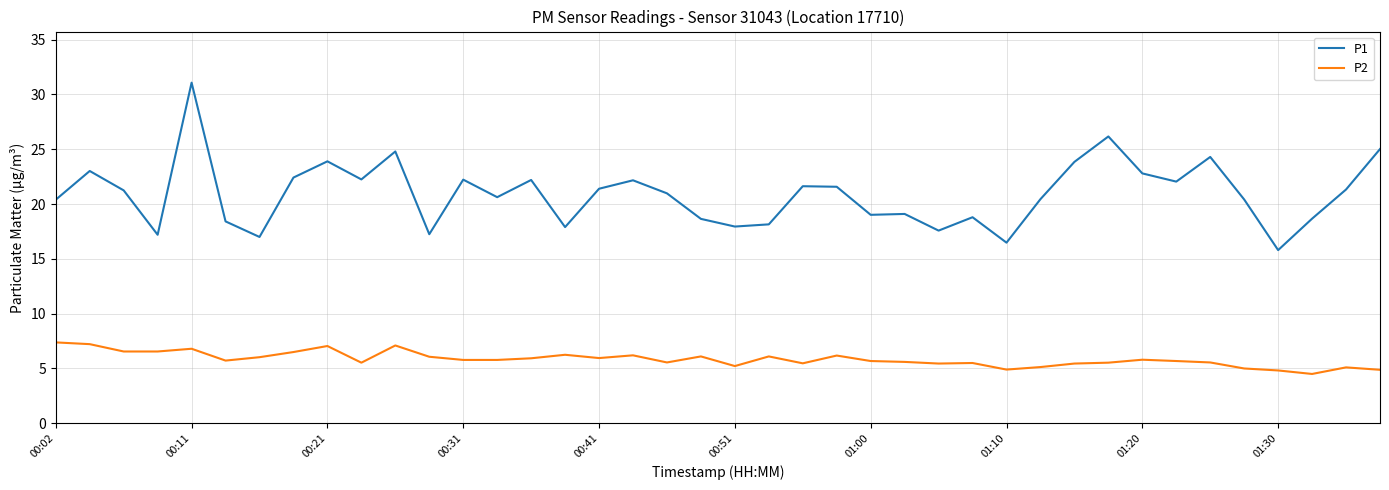

True or false: P1 and P2 cross at least once.

False